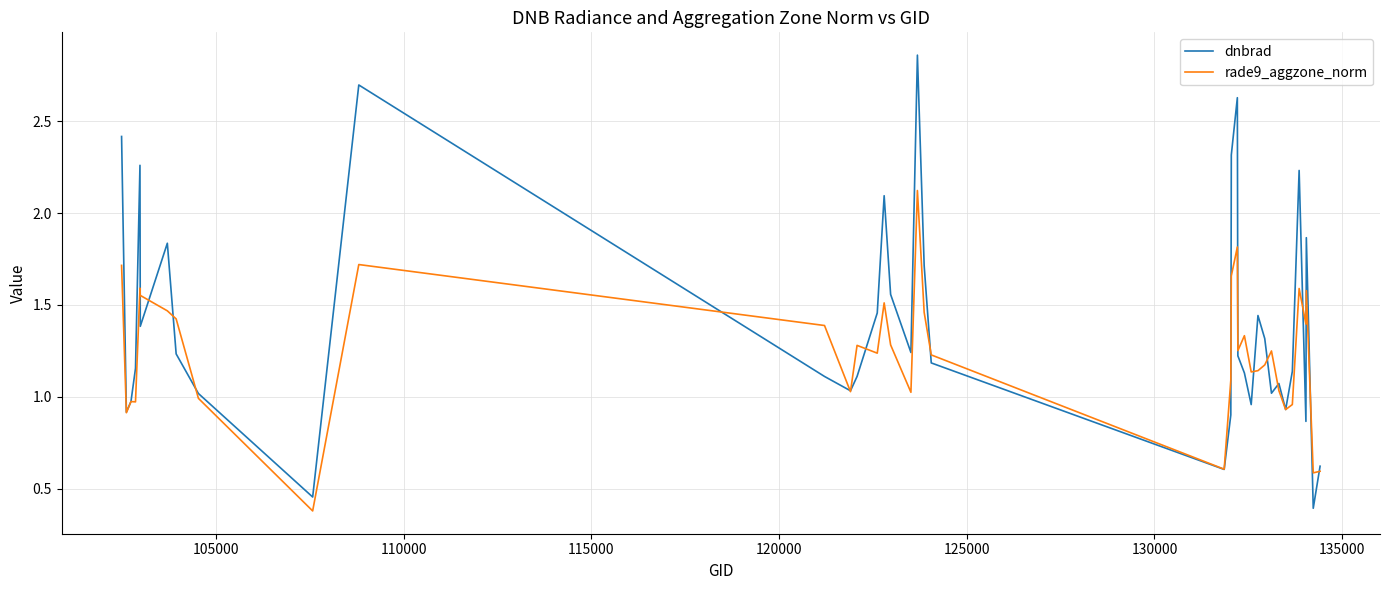

What is the highest value of the rade9_aggzone_norm series?

2.1